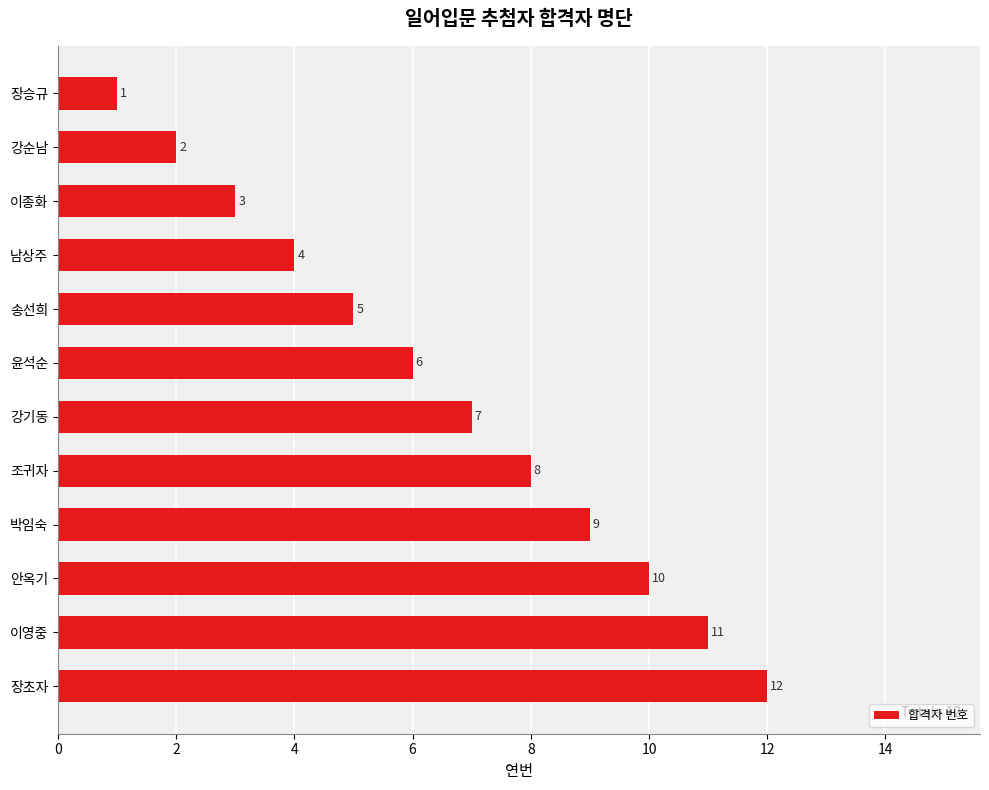

Is it true that the value at 남상주 is 6?

False